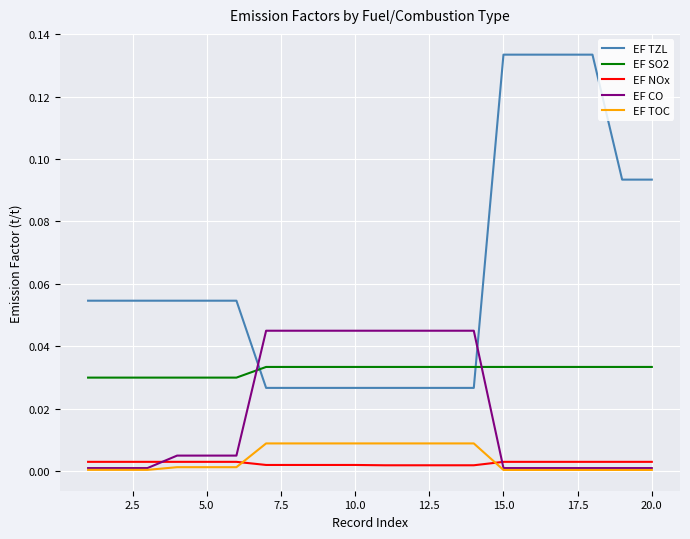

Which series has the widest spread of values?

EF TZL